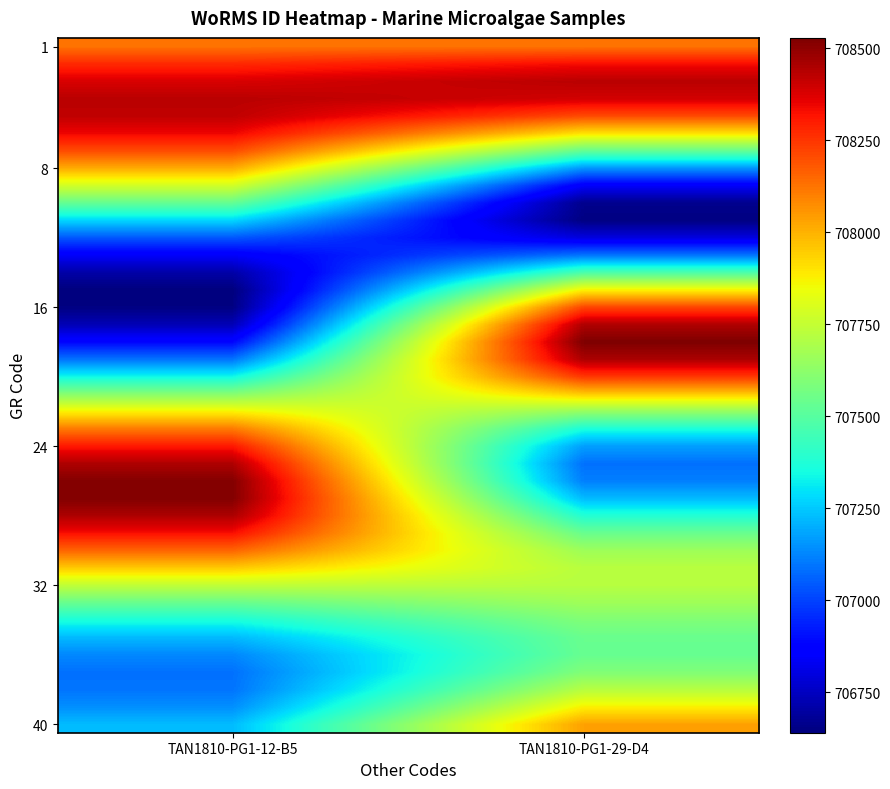

How many series are shown in this chart?

40